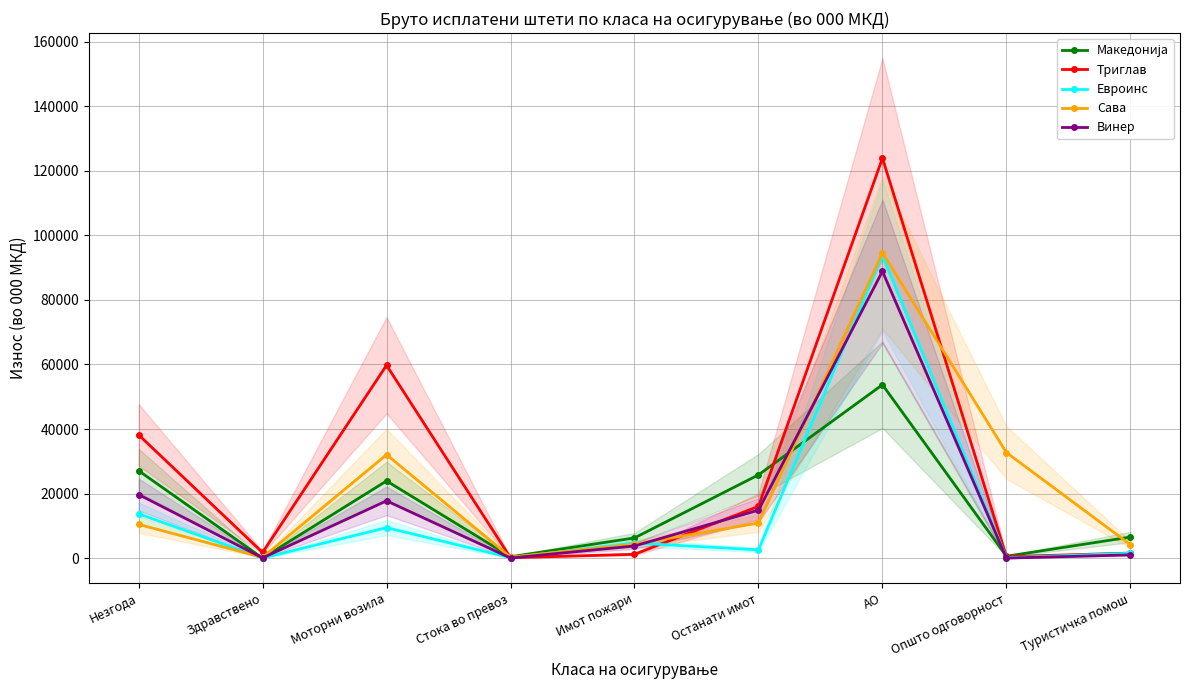

Which series has the largest total across all categories?

Триглав